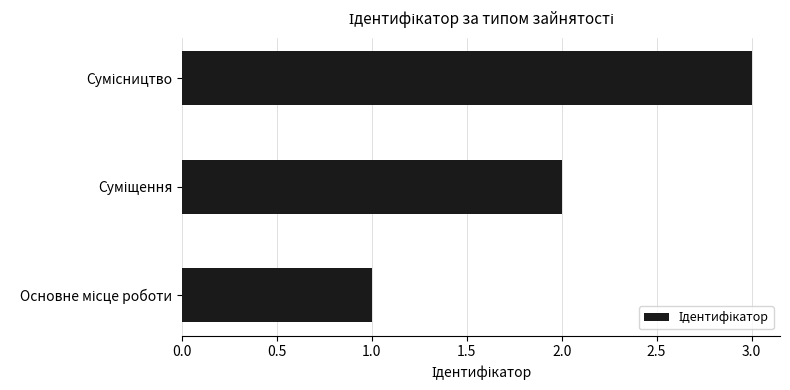

How many values are between 1 and 3?

3